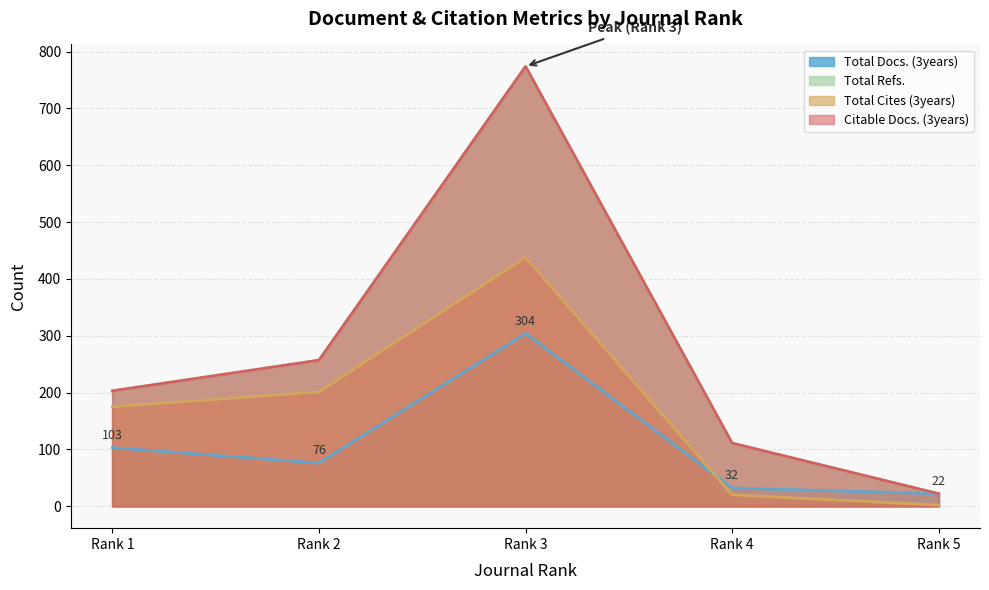

Rank the series by their maximum value, from highest to lowest.

Total Refs., Citable Docs. (3years), Total Cites (3years), Total Docs. (3years)